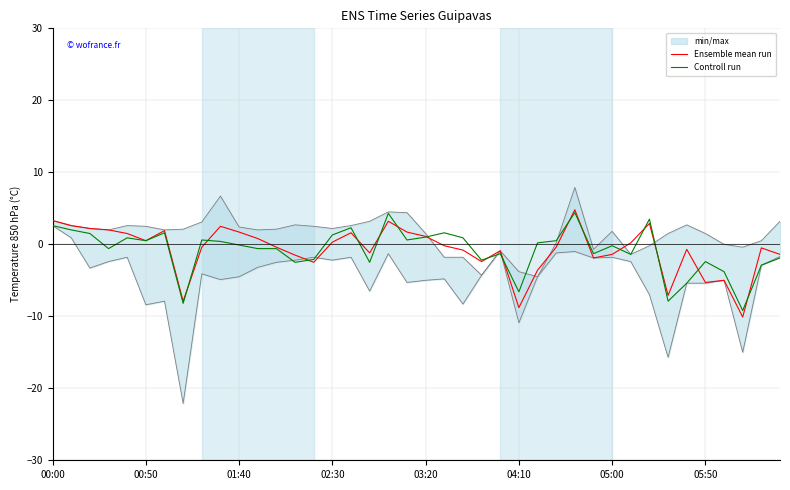

True or false: Controll run has a value of 3.6 at 00:00.

False